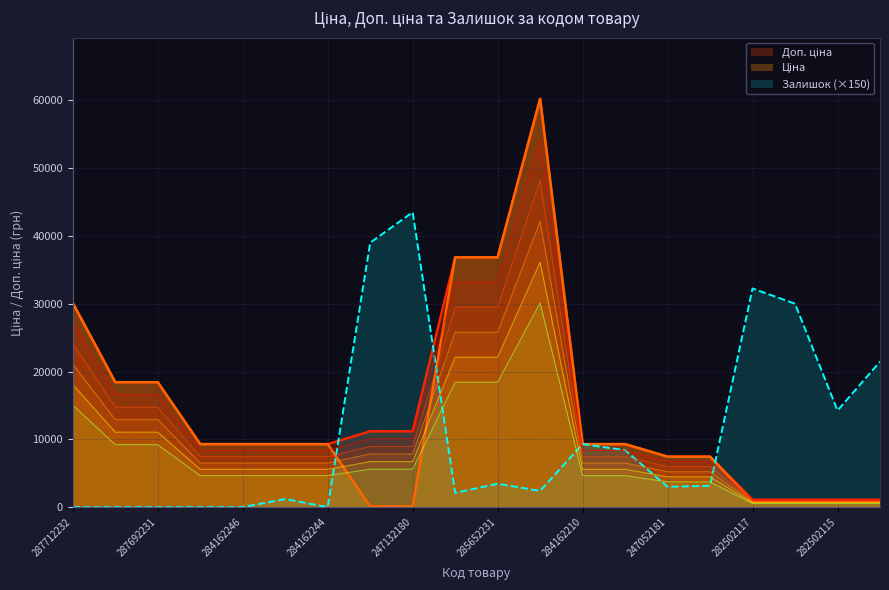

List the series in order of their overall mean, highest first.

Доп. ціна, Ціна, Залишок